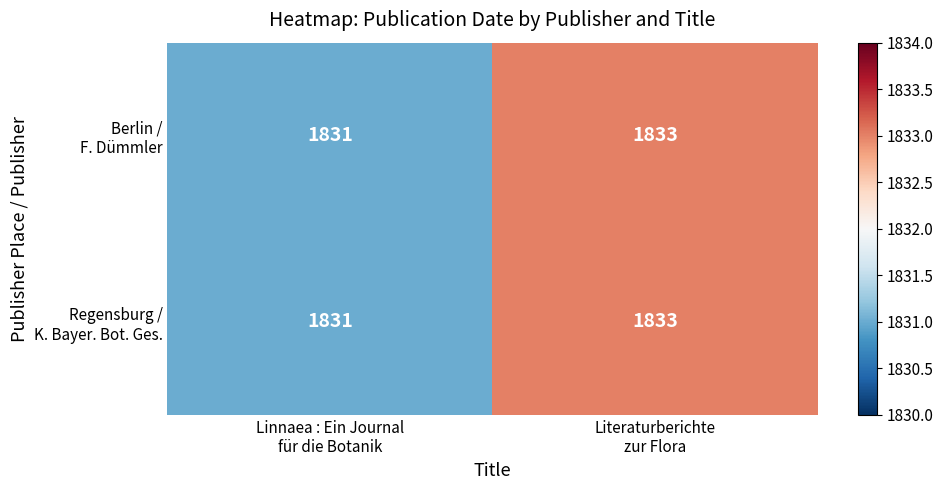

What is the maximum value shown in the chart?

1833